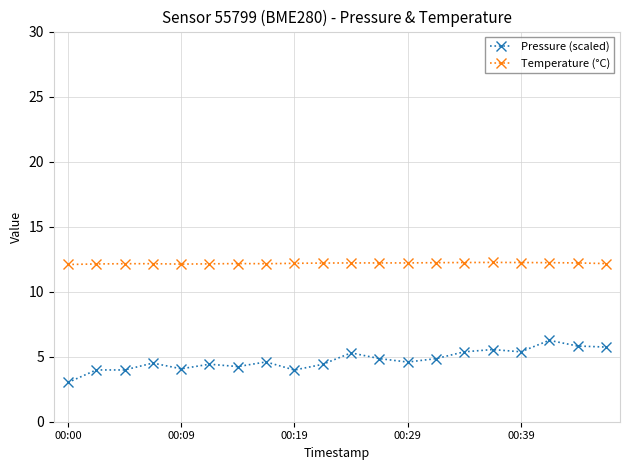

What is the highest value of the Pressure (scaled) series?

6.3